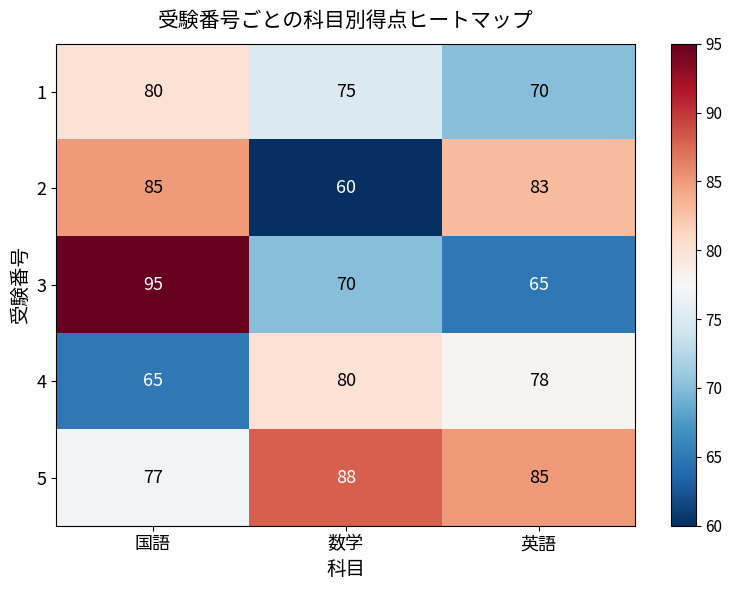

What is the difference between the 4 values at 国語 and 数学?

15